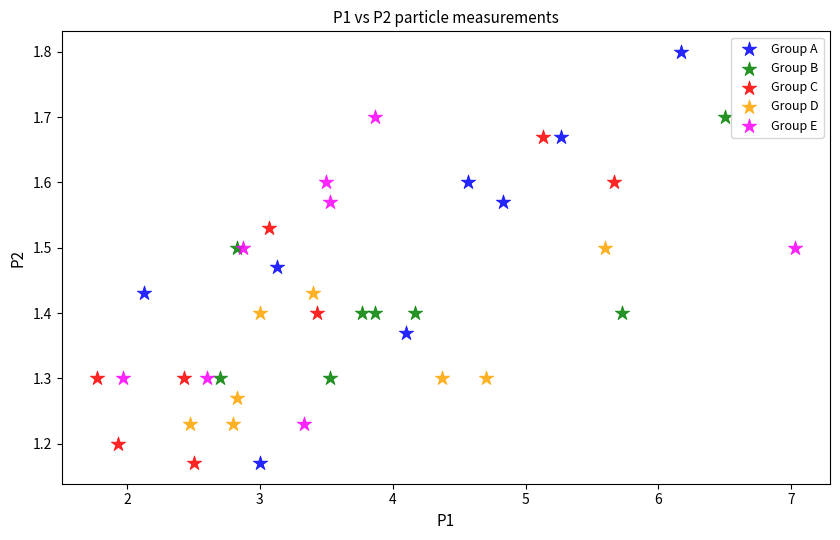

Which series has the largest Y range (max minus min)?

Group A